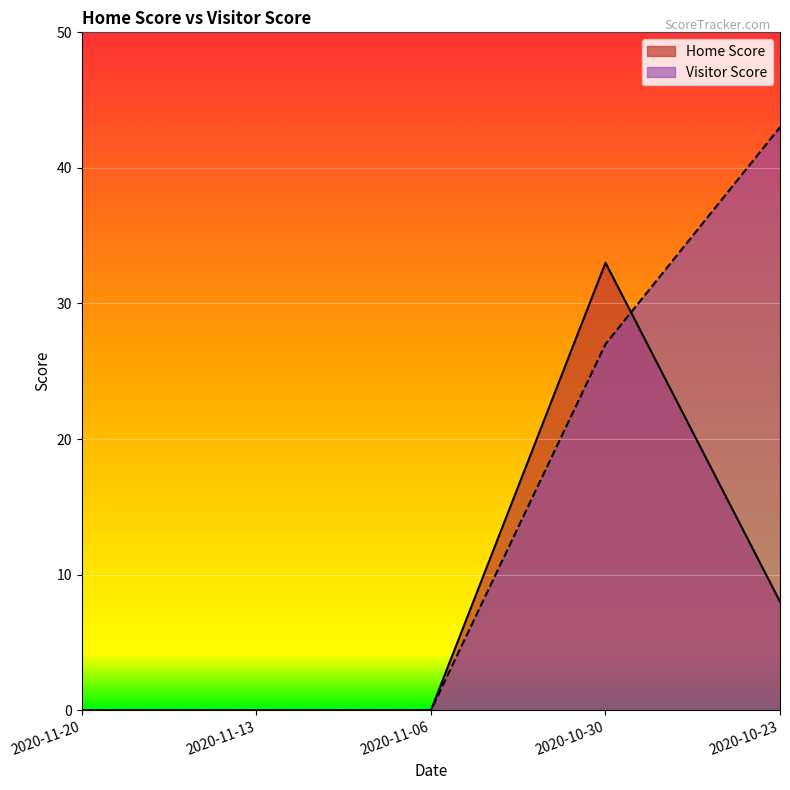

What is the difference between the second highest and second lowest values in the Visitor Score series?

27